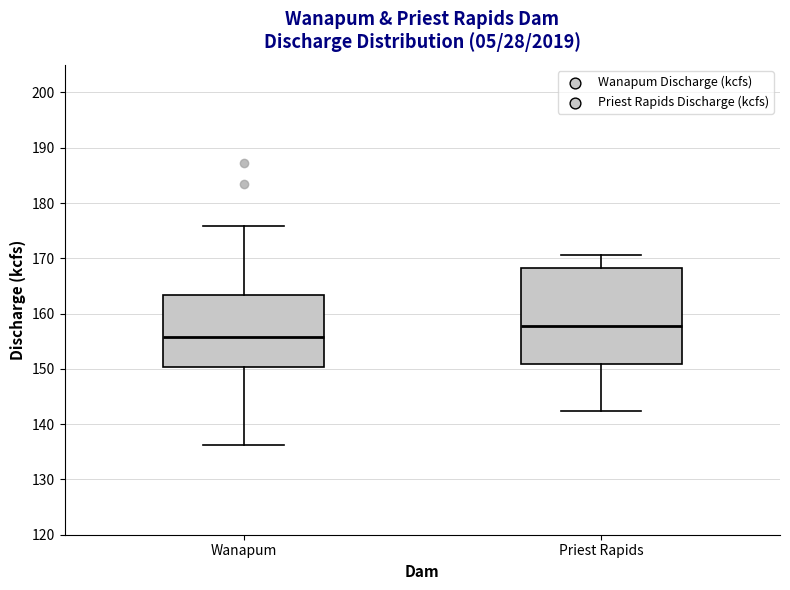

Reading left to right, read every box against the y-axis: the position of its median line, the range the box covers, and the ends of its whiskers. The values are not printed on the chart, so give them approximately, as read against the axis.

Wanapum: median 156, box 150 to 163, whiskers 136 to 176
Priest Rapids: median 158, box 151 to 168, whiskers 142 to 171